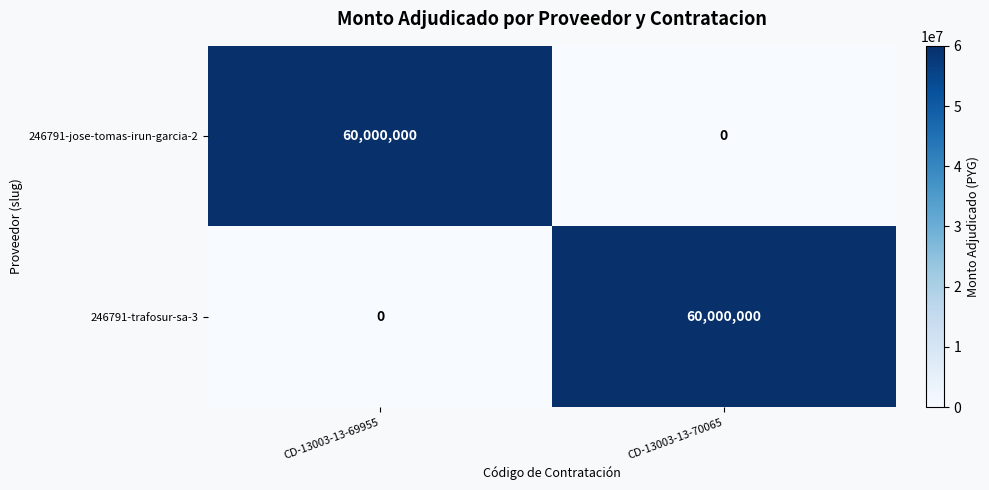

What is the difference between the highest and lowest values at CD-13003-13-70065?

60000000